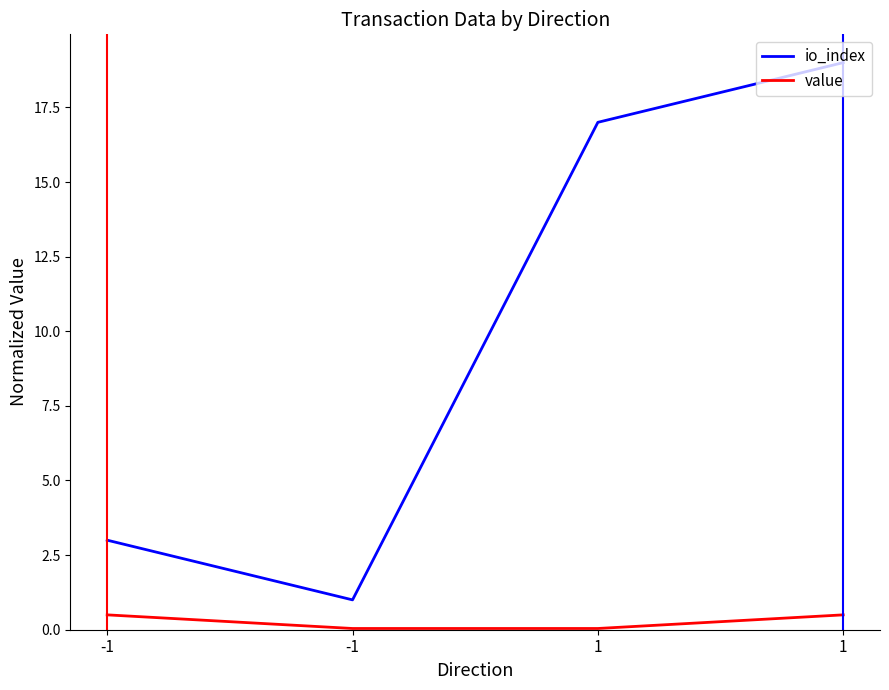

Which series changed the most between -1 and 1?

io_index